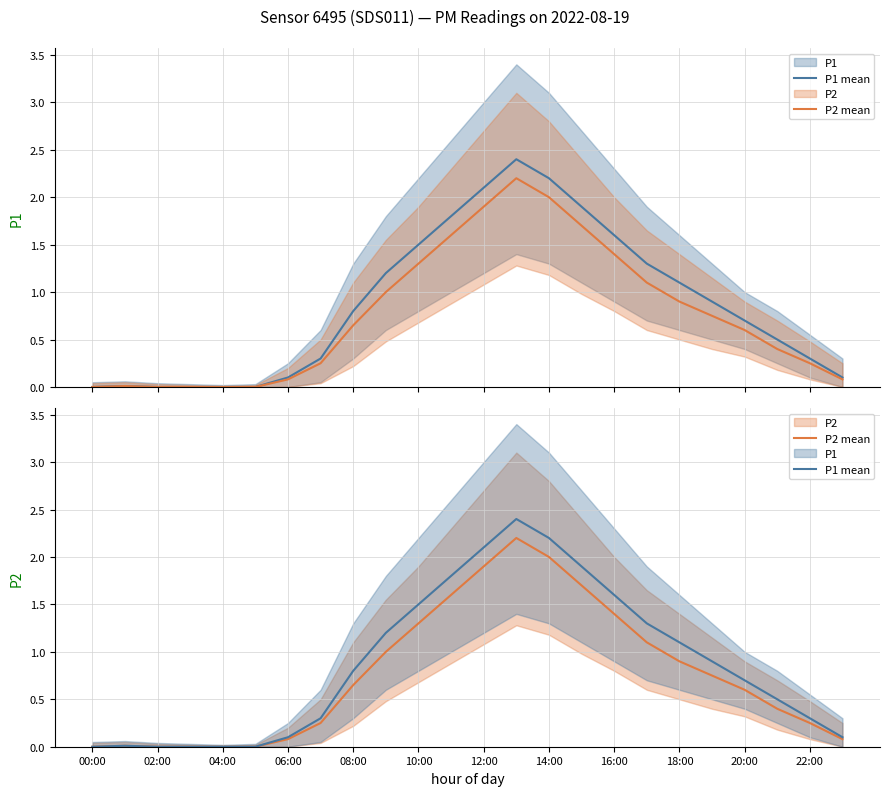

Count the number of data series in this chart.

2